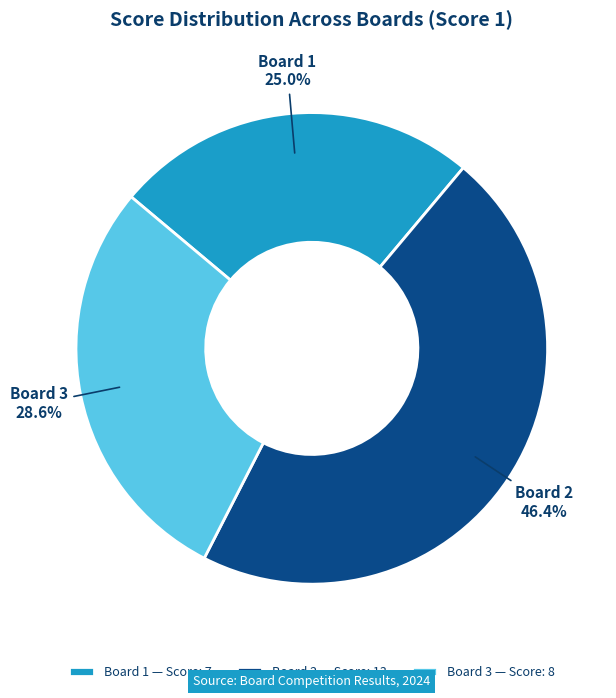

Combined, do Board 1 and Board 3 account for over 50%?

Yes